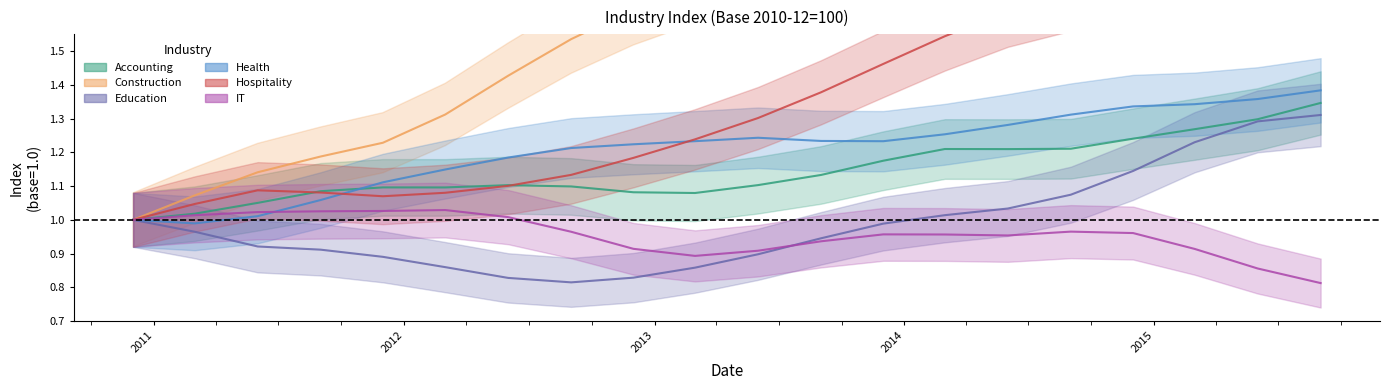

What is the greatest value displayed?

2.4